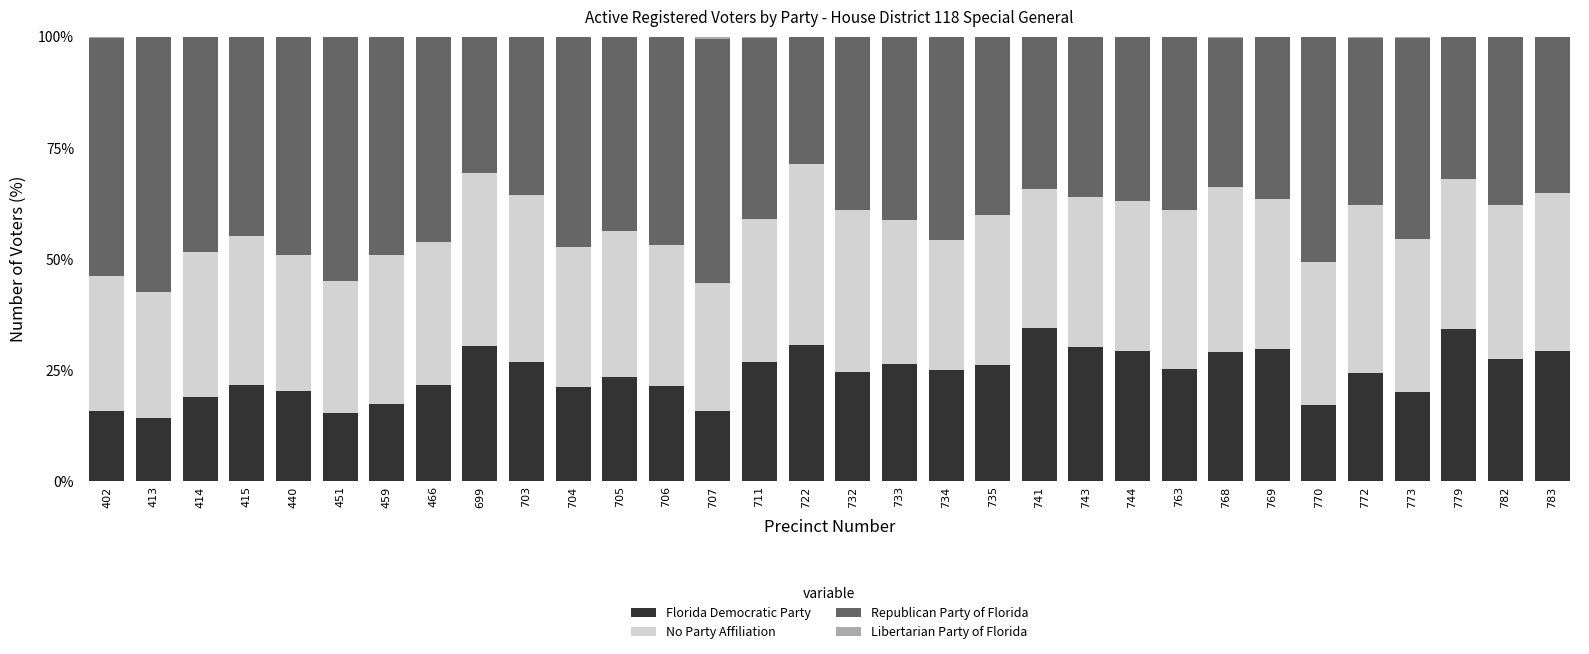

What is the maximum value for Florida Democratic Party?

34.5